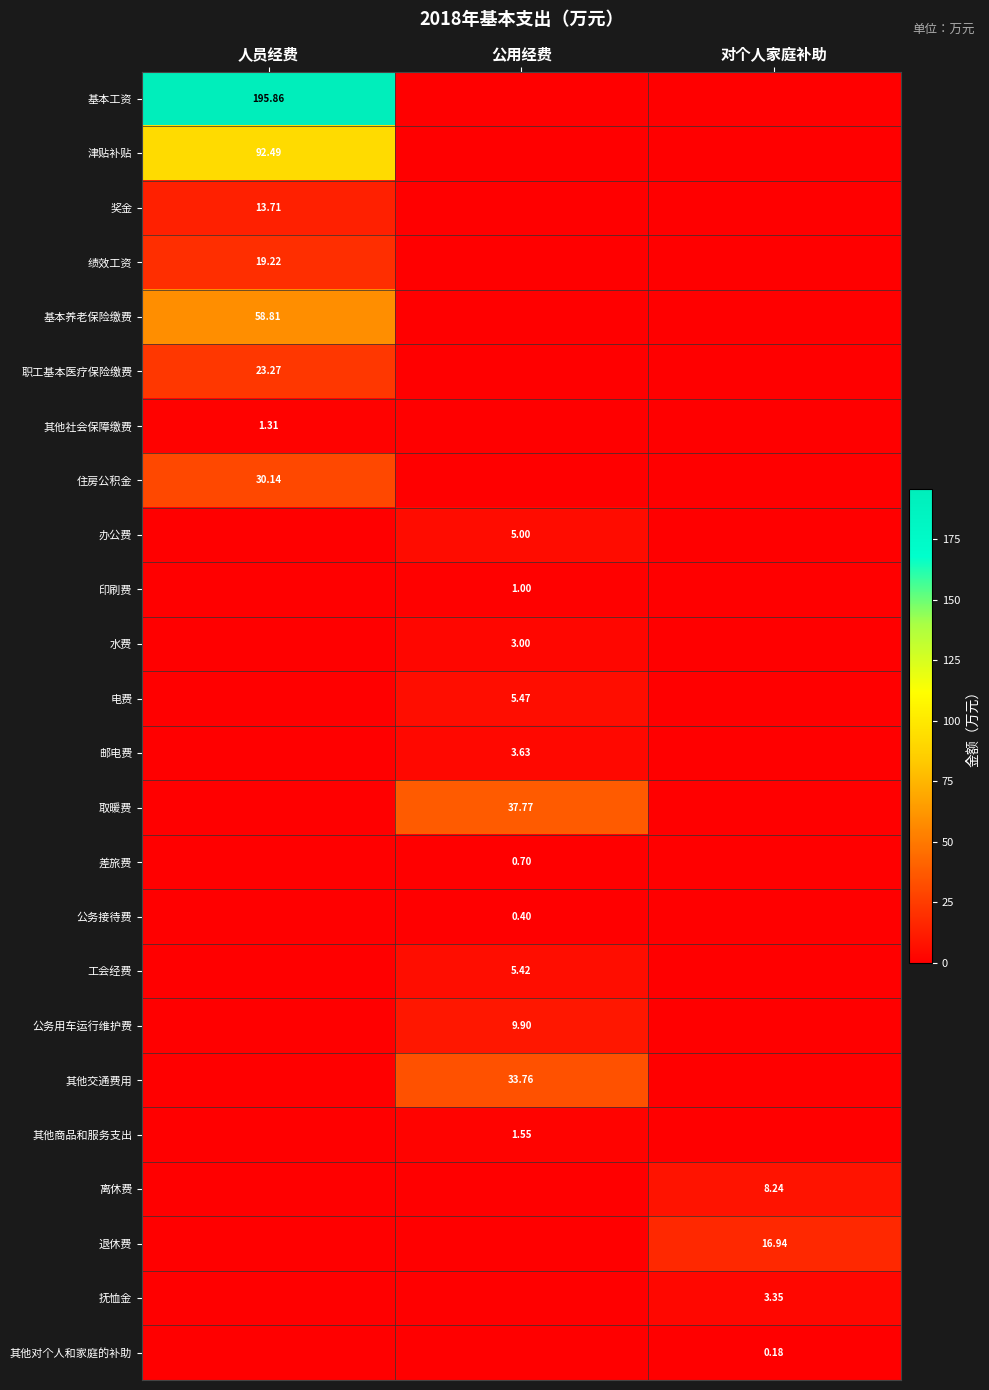

Rank the series at 对个人家庭补助 from lowest to highest value.

基本工资, 津贴补贴, 奖金, 绩效工资, 基本养老保险缴费, 职工基本医疗保险缴费, 其他社会保障缴费, 住房公积金, 办公费, 印刷费, 水费, 电费, 邮电费, 取暖费, 差旅费, 公务接待费, 工会经费, 公务用车运行维护费, 其他交通费用, 其他商品和服务支出, 其他对个人和家庭的补助, 抚恤金, 离休费, 退休费